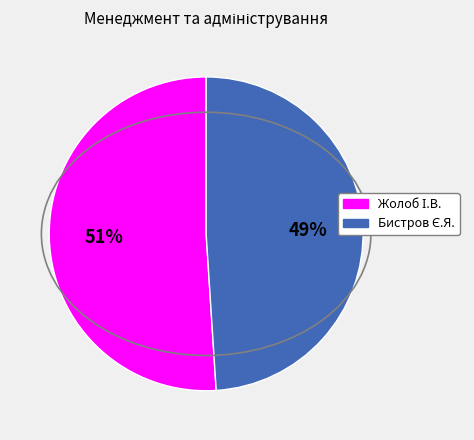

Is there any slice that represents more than half of the pie?

Yes